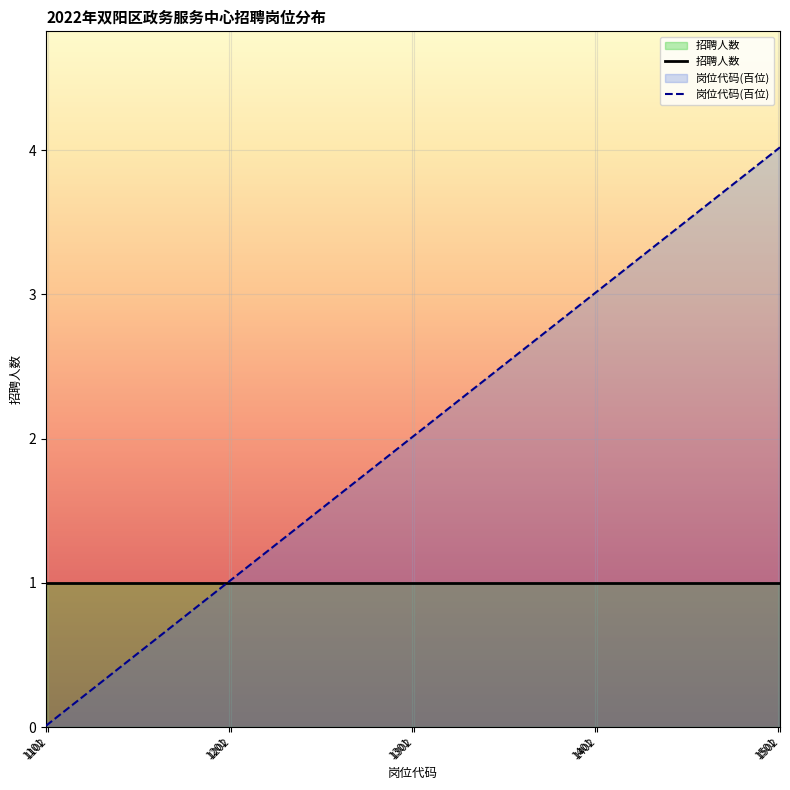

True or false: there are more than 0 points higher than both neighbors.

False